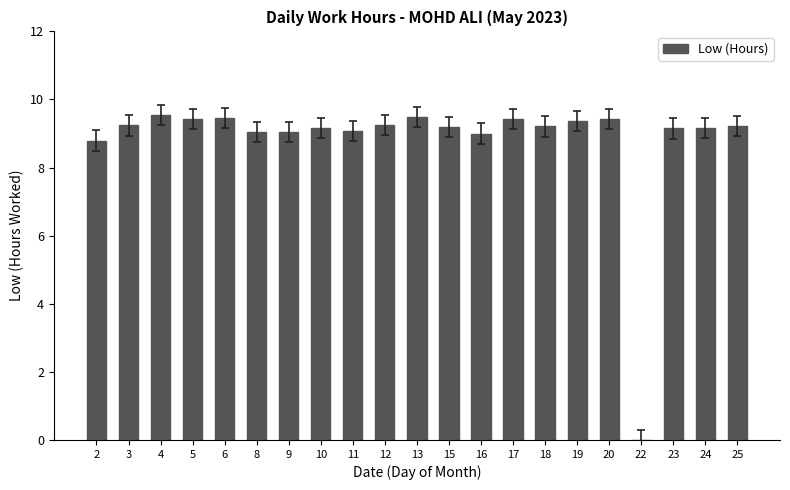

What is the ratio of the value at 12 to the value at 6?

1.0